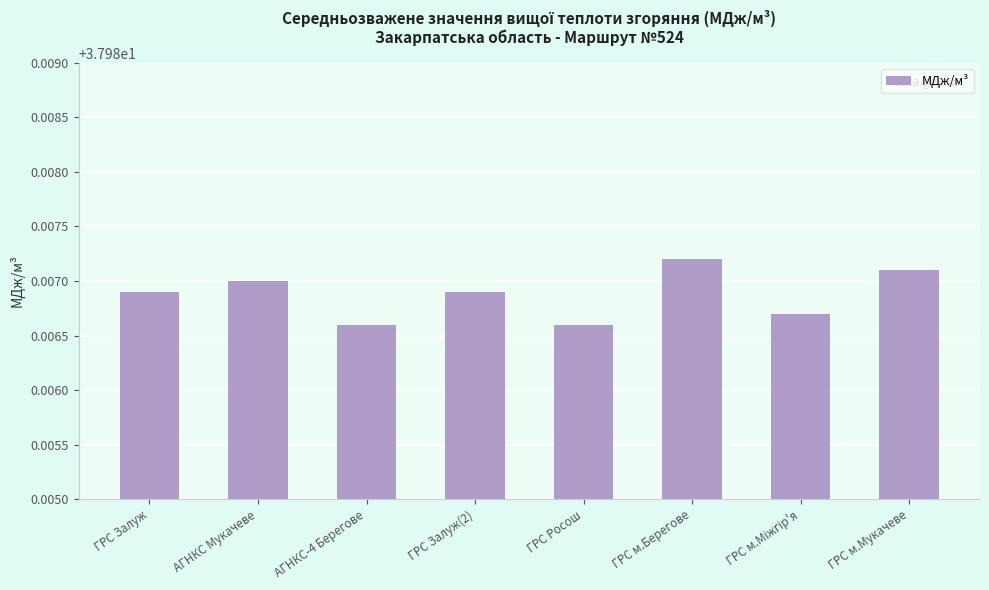

What is the sum of all values?

303.9